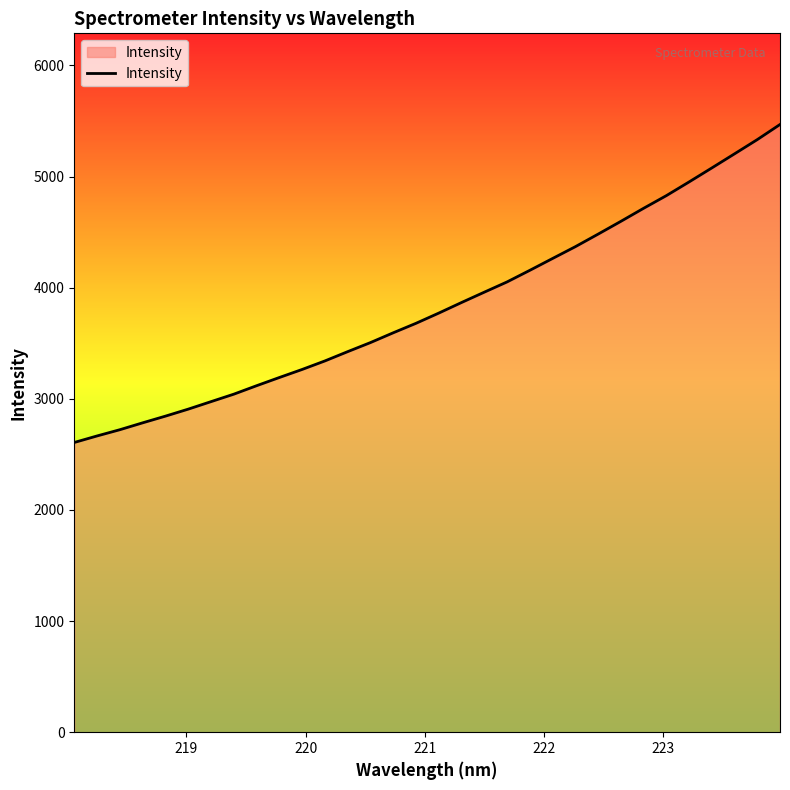

What is the maximum value shown in the chart?

5468.2